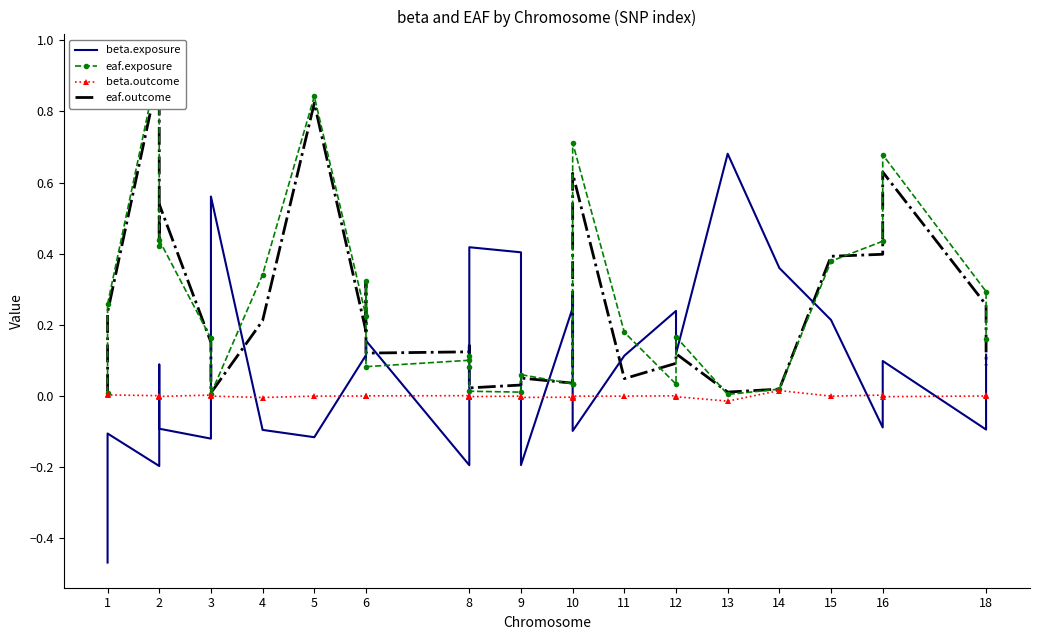

True or false: beta.outcome and eaf.exposure intersect in this chart.

False